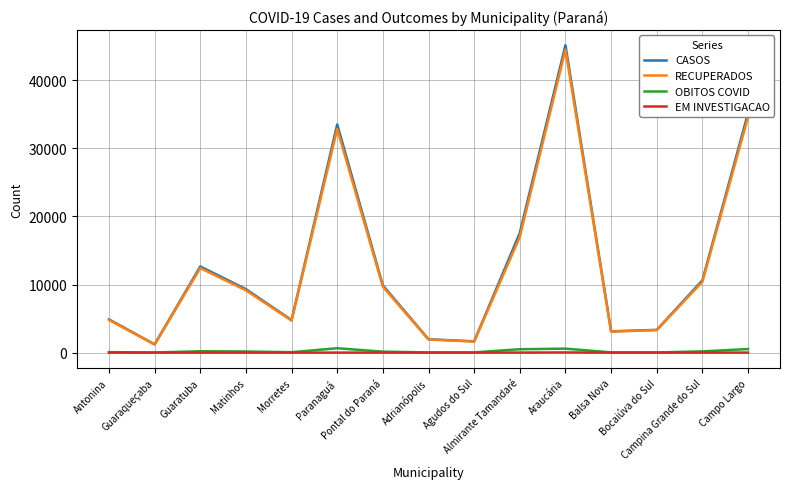

Is it true that CASOS equals 45128 at Araucária?

True